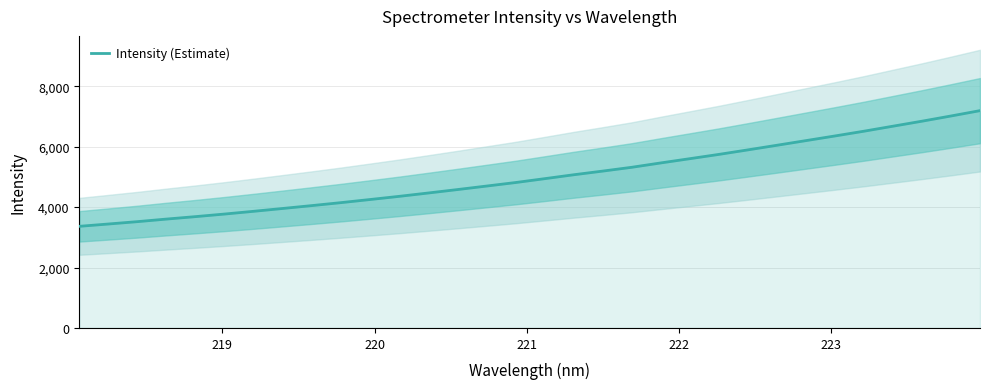

Reading left to right, extract all data points from this chart.

3364.5	3441.3	3519.5	3604.8	3686.0	3771.5	3862.3	3956.1	4051.1	4149.0	4252.1	4356.9	4467.8	4580.8	4696.9	4813.6	4941.3	5070.8	5192.5	5318.3	5462.8	5603.4	5745.1	5895.0	6047.6	6201.6	6355.8	6513.6	6679.3	6845.0	7017.4	7194.3